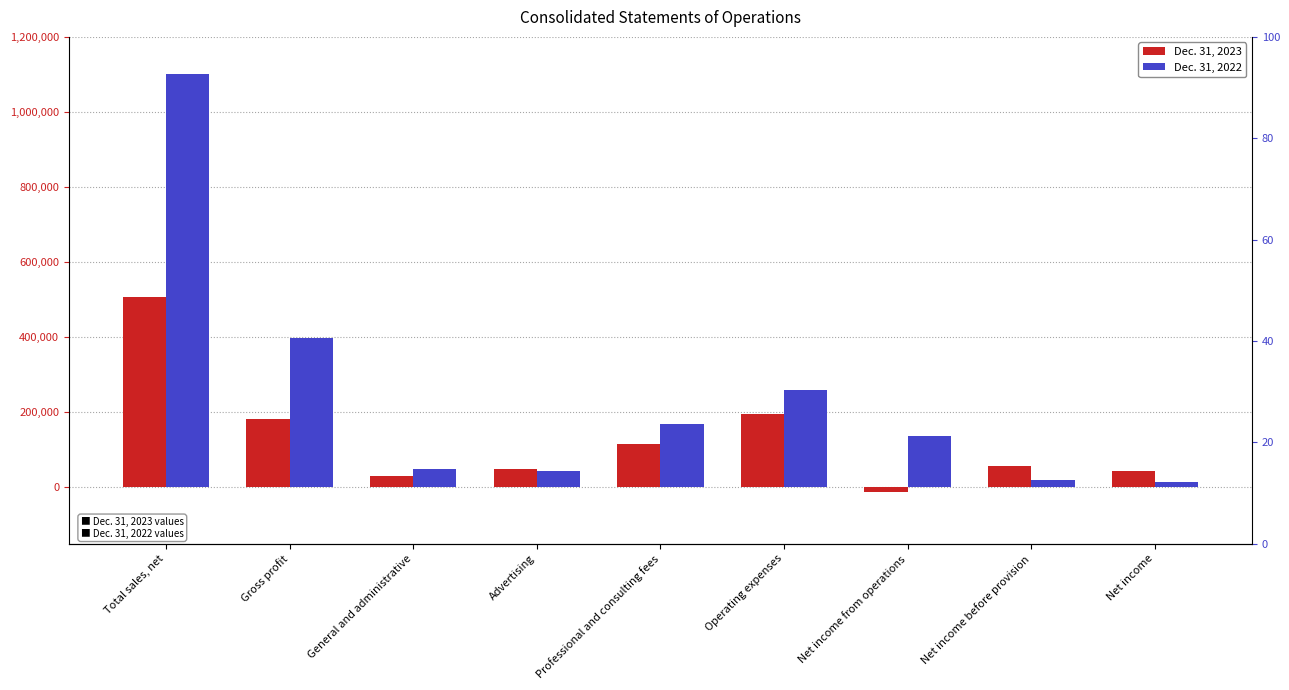

At how many categories does at least one series exceed 526599?

1